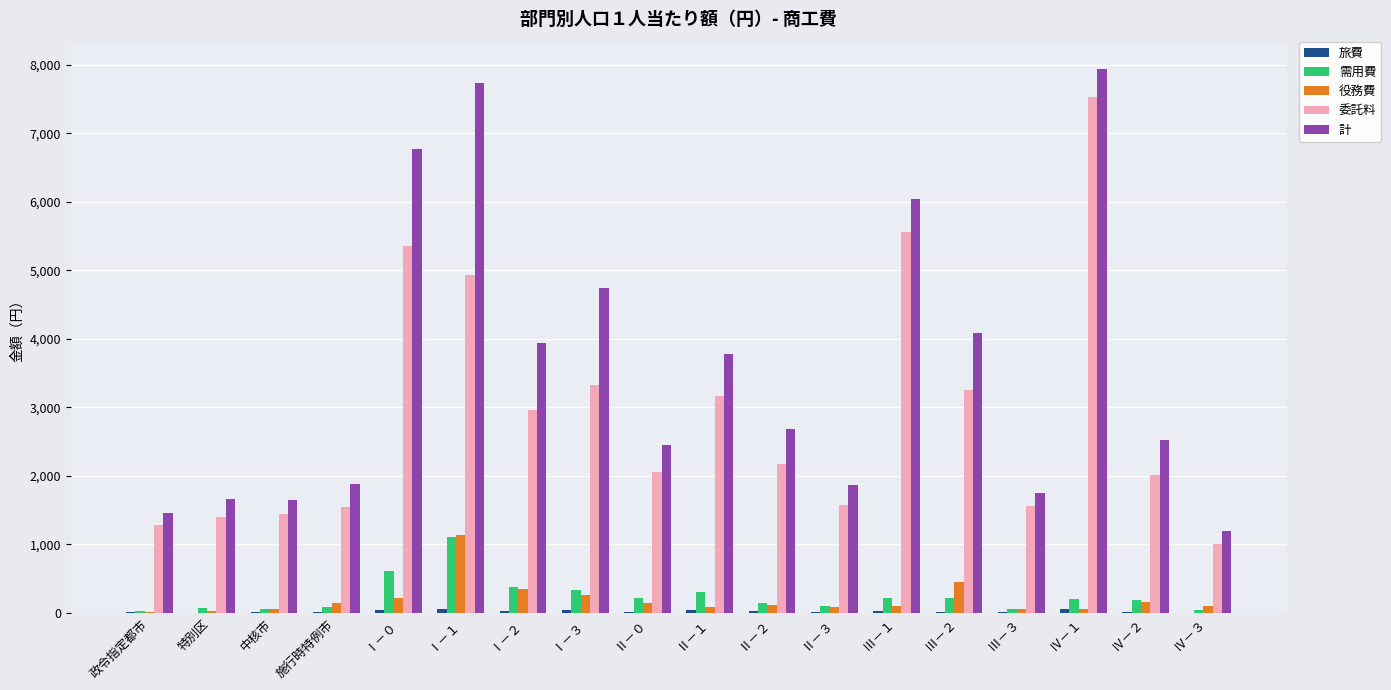

Which series changed the most between 中核市 and Ⅱ－２?

計